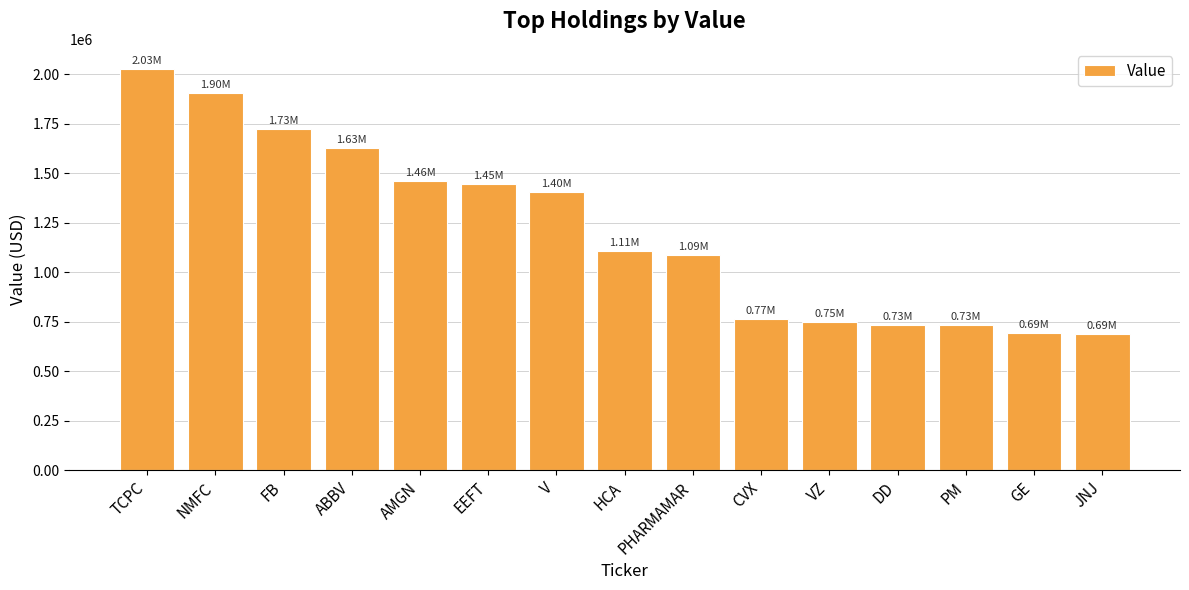

Where is the data nearest to the value 1359500?

V